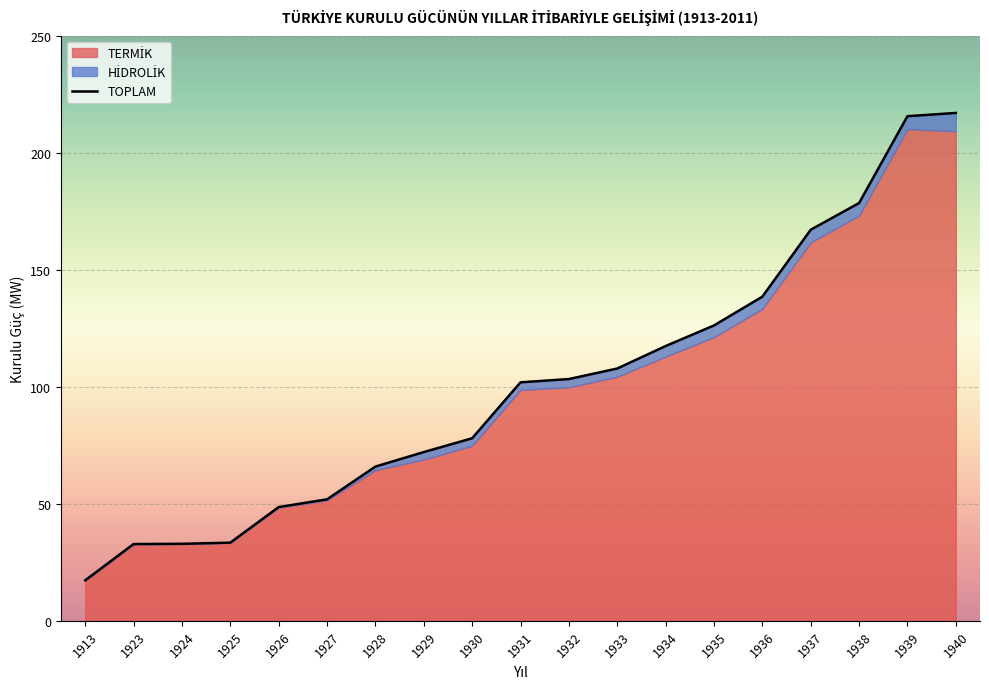

Rank the categories by TOPLAM value from highest to lowest.

1940, 1939, 1938, 1937, 1936, 1935, 1934, 1933, 1932, 1931, 1930, 1929, 1928, 1927, 1926, 1925, 1924, 1923, 1913